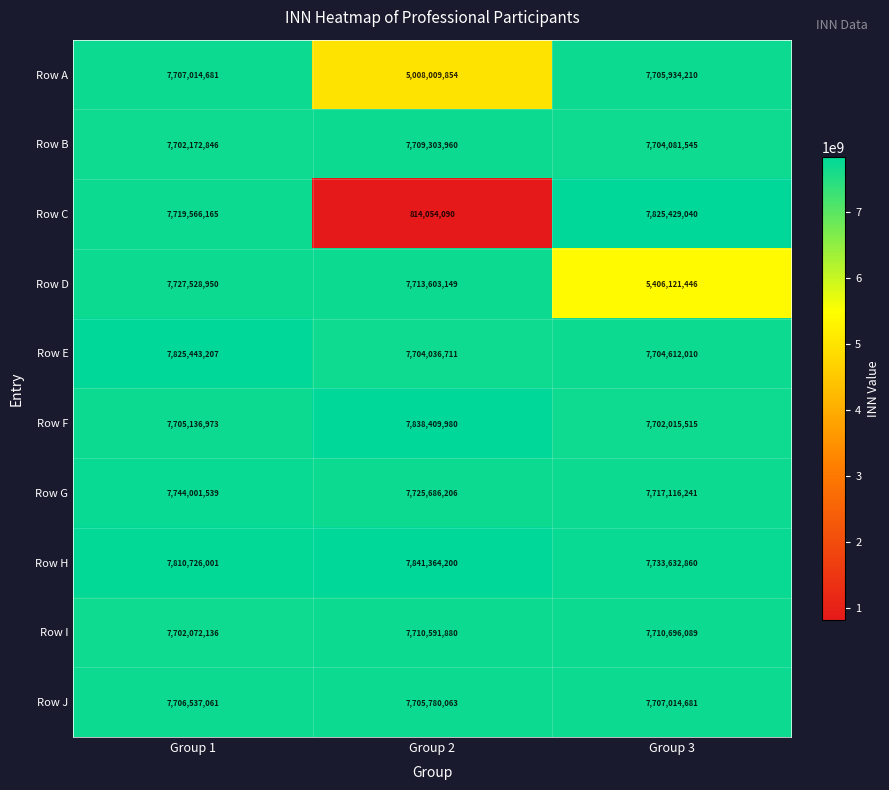

Reading left to right, extract all data points from this chart.

Row A: Group 1=7707014681	Group 2=5008009854	Group 3=7705934210
Row B: Group 1=7702172846	Group 2=7709303960	Group 3=7704081545
Row C: Group 1=7719566165	Group 2=814054090	Group 3=7825429040
Row D: Group 1=7727528950	Group 2=7713603149	Group 3=5406121446
Row E: Group 1=7825443207	Group 2=7704036711	Group 3=7704612010
Row F: Group 1=7705136973	Group 2=7838409980	Group 3=7702015515
Row G: Group 1=7744001539	Group 2=7725686206	Group 3=7717116241
Row H: Group 1=7810726001	Group 2=7841364200	Group 3=7733632860
Row I: Group 1=7702072136	Group 2=7710591880	Group 3=7710696089
Row J: Group 1=7706537061	Group 2=7705780063	Group 3=7707014681